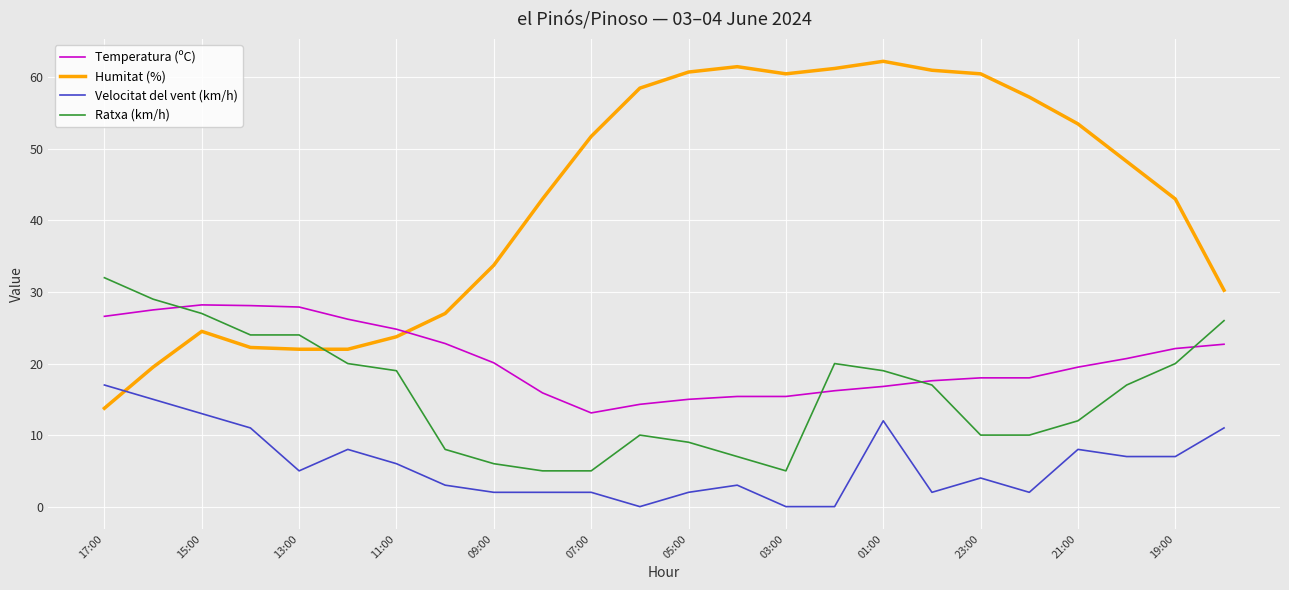

Which series ends up on top after the final intersection of Velocitat del vent (km/h) and Humitat (%)?

Humitat (%)